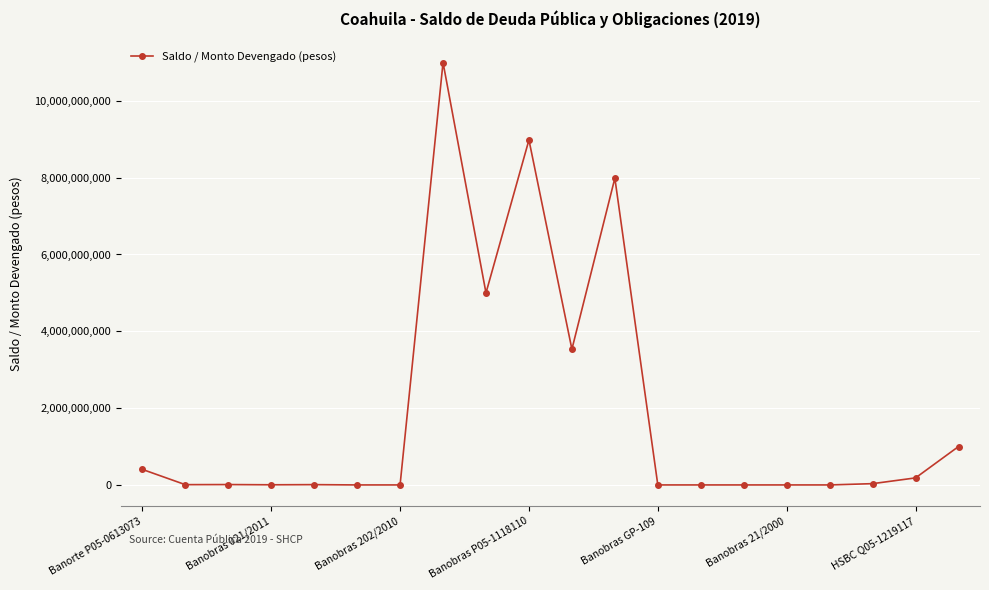

True or false: there are more than 1 points higher than both neighbors.

True